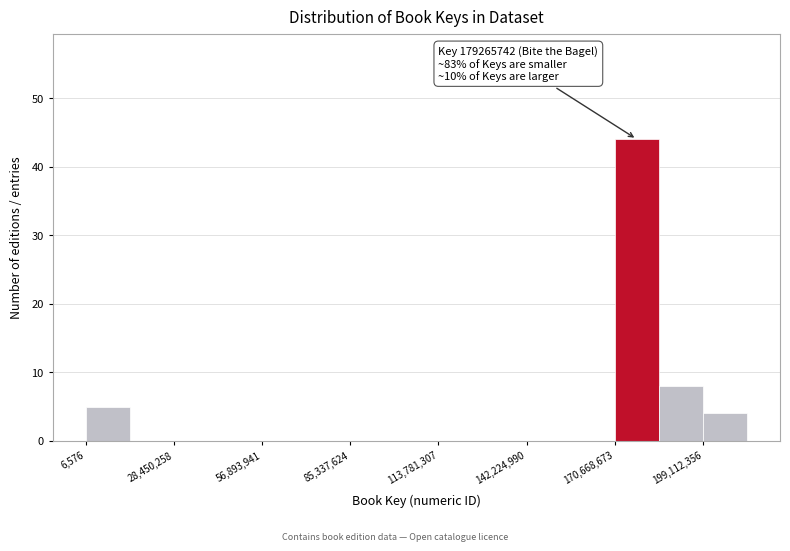

Read against the x-axis, roughly where is the centre of the tallest bar?

180000000